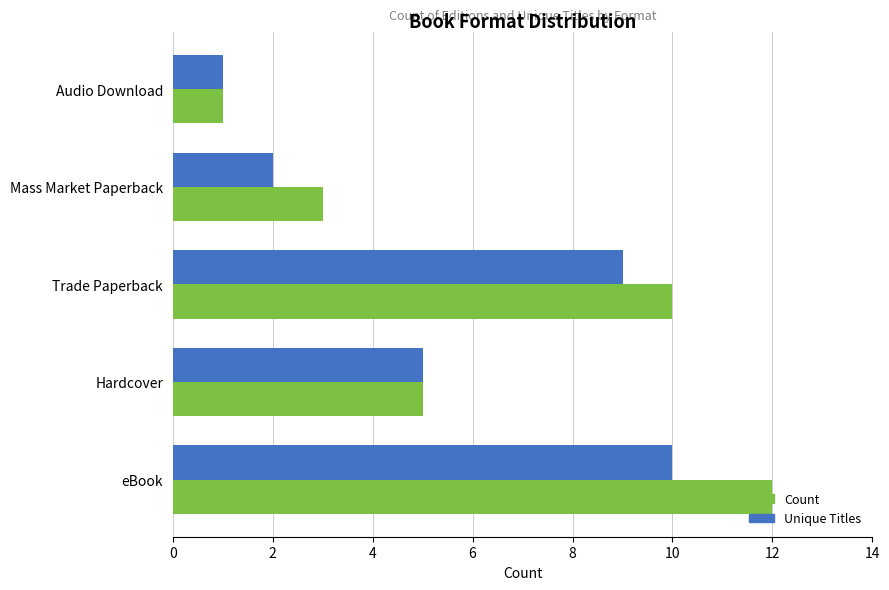

What is the difference between the maximum and minimum values in the Count series?

11